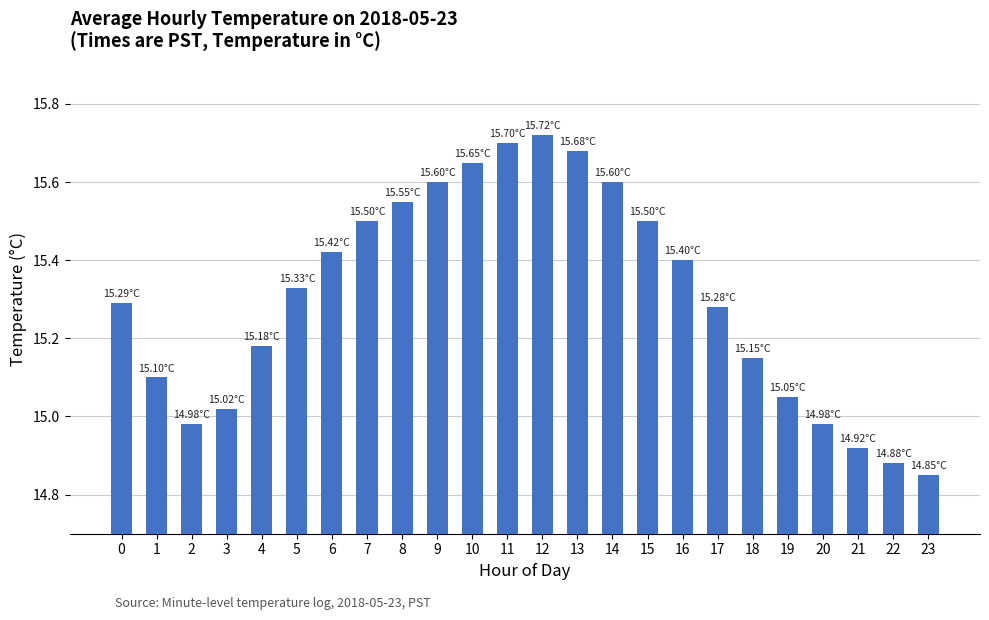

What is the sum of the values at 18 and 22?

30.0